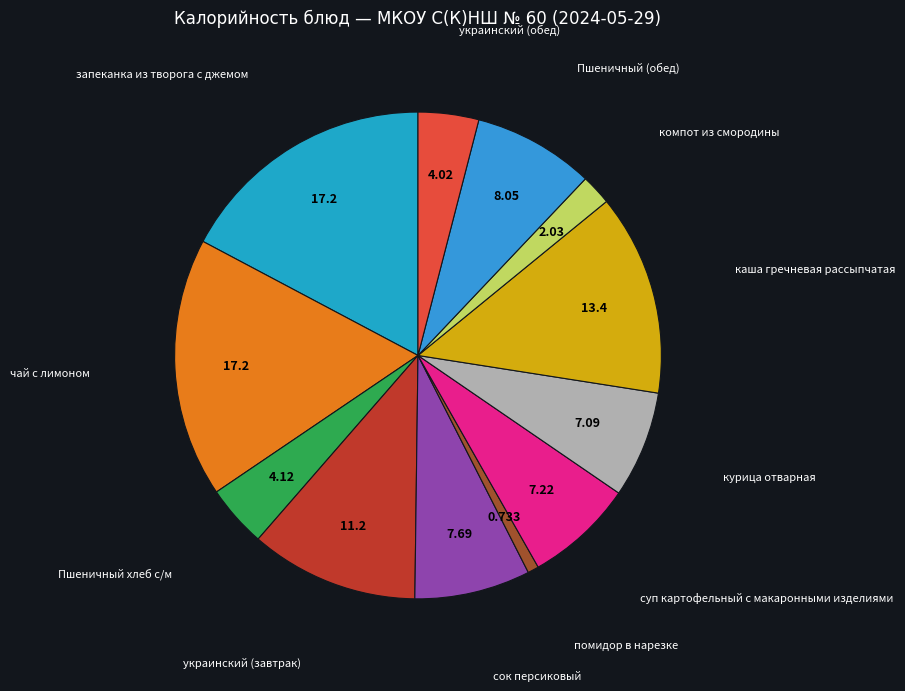

Which slice is the smallest?

помидор в нарезке